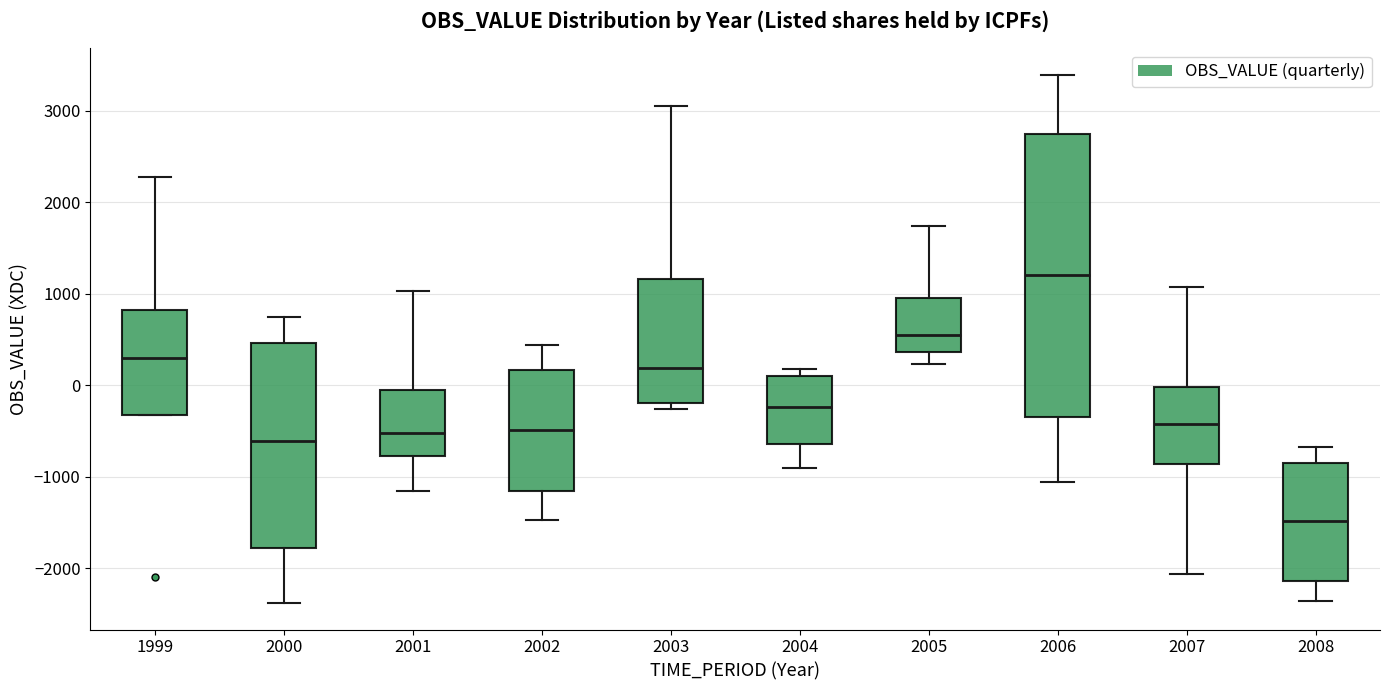

Which box has the lowest median line?

2008